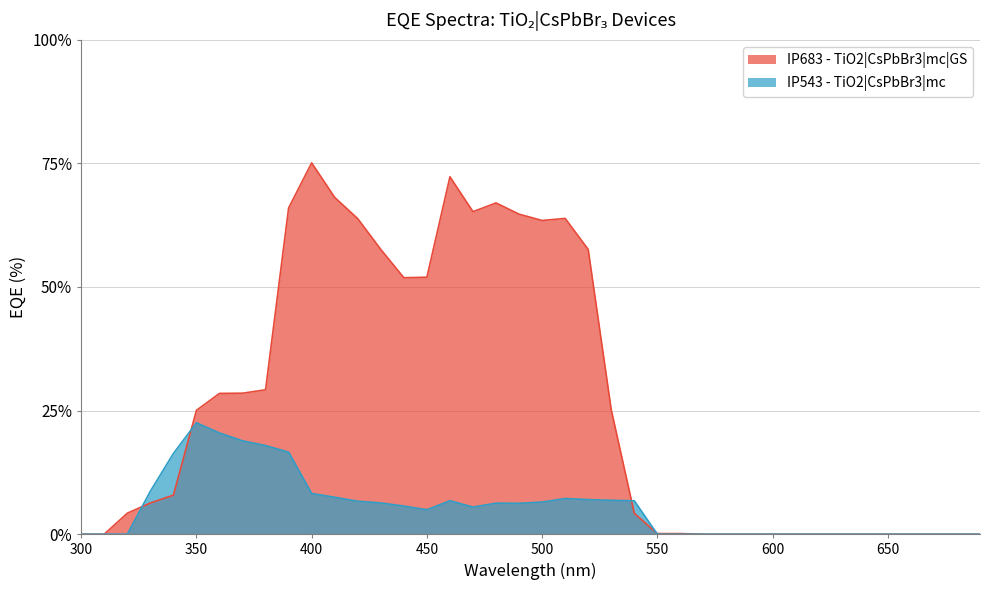

Rank the series by their maximum value, from lowest to highest.

IP543 - TiO2|CsPbBr3|mc, IP683 - TiO2|CsPbBr3|mc|GS